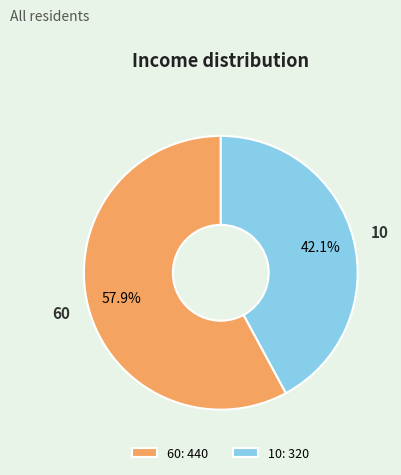

Which category has the smallest portion of the pie?

10